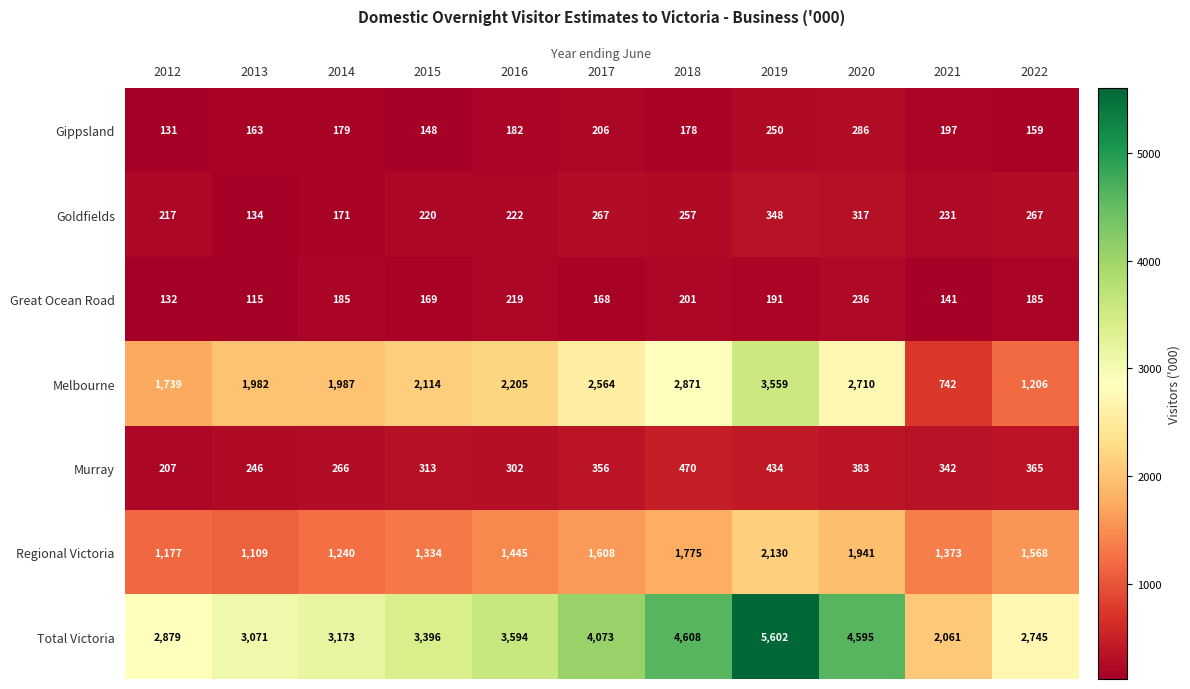

What is the sum of the Total Victoria values at 2017 and 2019?

9675